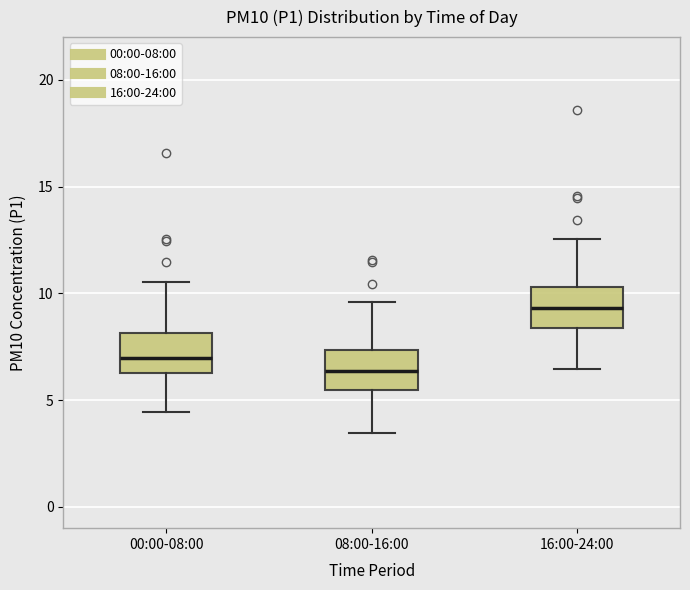

Reading left to right, transcribe this box plot: for each box, give where its median line is, the range the box spans, and where its two whiskers end, as read against the y-axis. The values are not printed on the chart, so give them approximately, as read against the axis.

00:00-08:00: median 7.0, box 6.5 to 8.0, whiskers 4.5 to 10.5
08:00-16:00: median 6.5, box 5.5 to 7.5, whiskers 3.5 to 9.5
16:00-24:00: median 9.5, box 8.5 to 10.5, whiskers 6.5 to 12.5